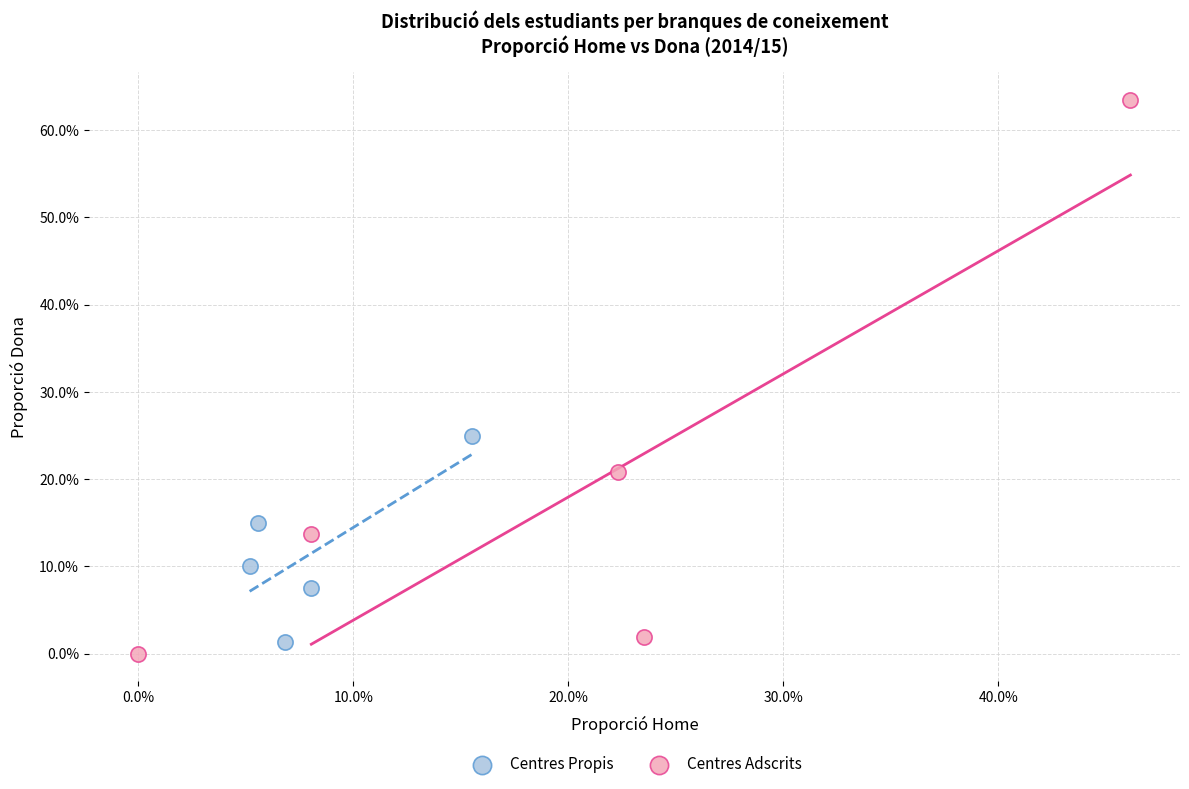

Which series contains the highest Y value?

Centres Adscrits